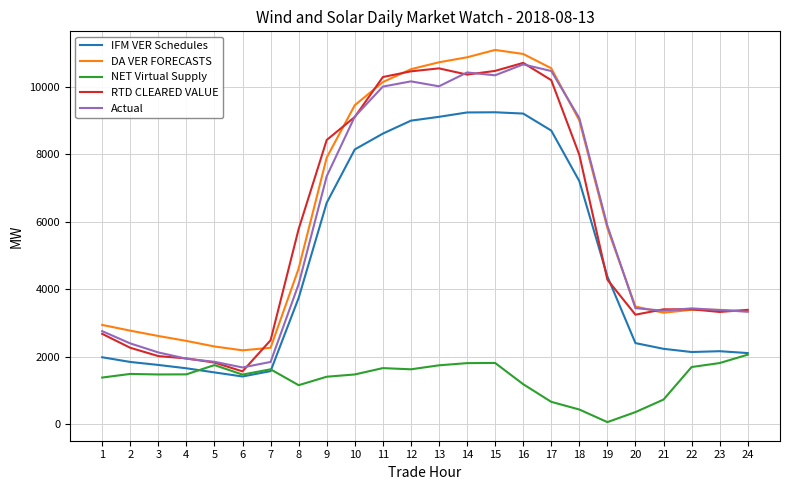

At which label is Actual closest to 6174?

19